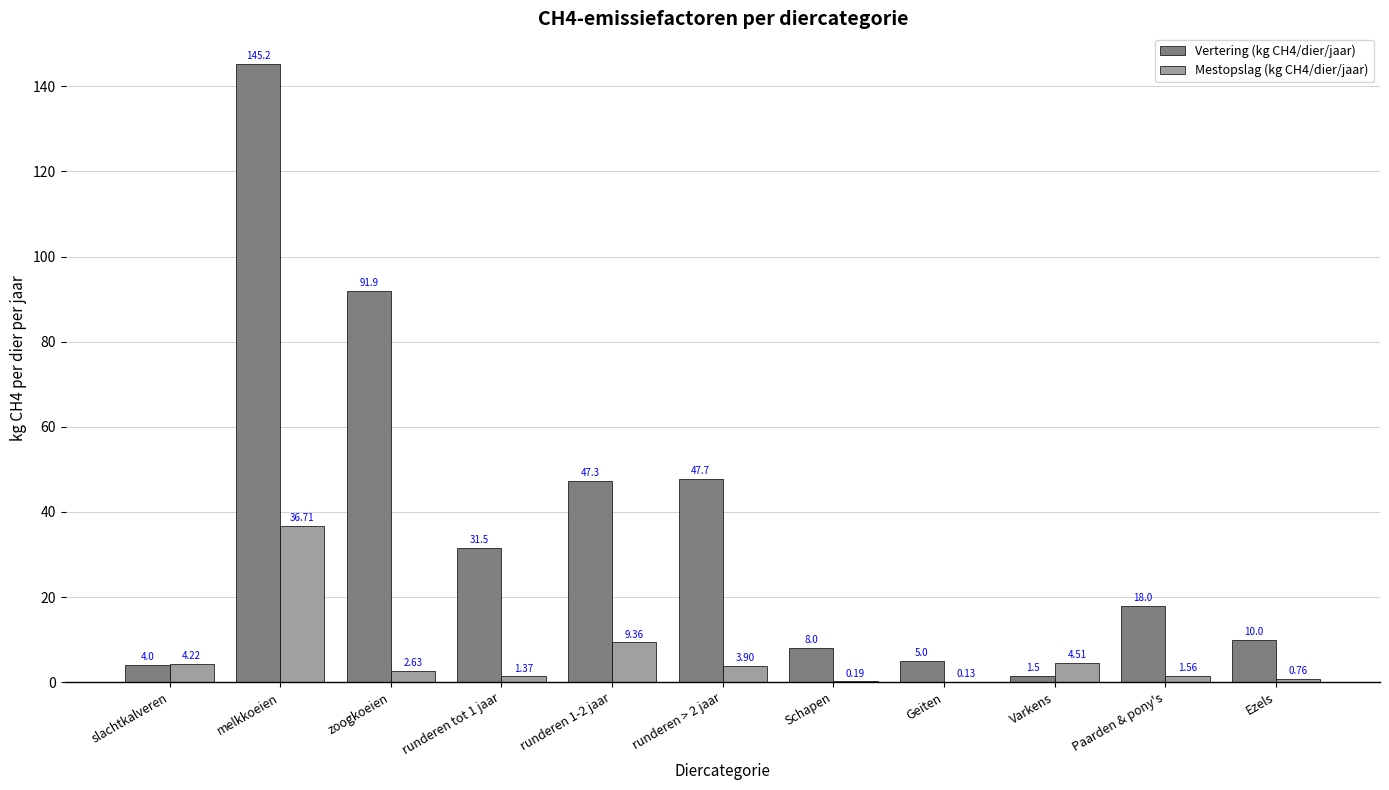

What are all the series names shown in the legend?

Vertering (kg CH4/dier/jaar), Mestopslag (kg CH4/dier/jaar)